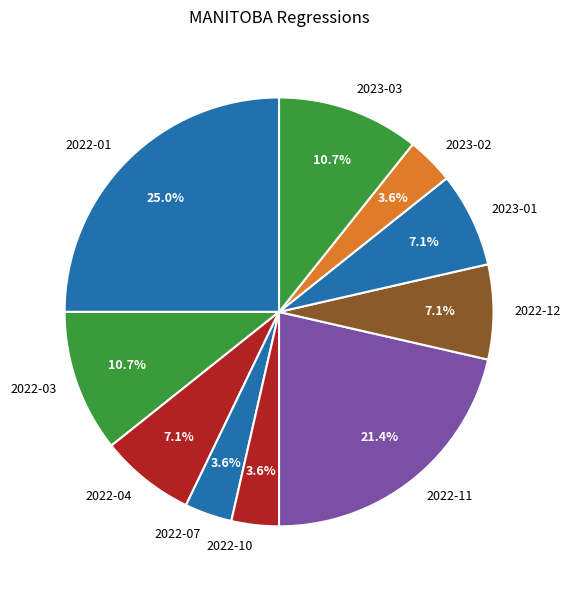

To the nearest percent, what percentage of the pie is 2022-07?

4%